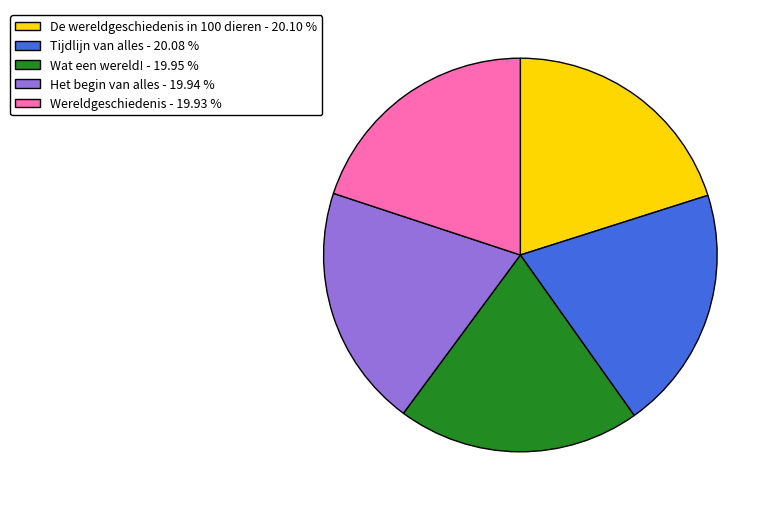

Count the number of slices in the pie.

5